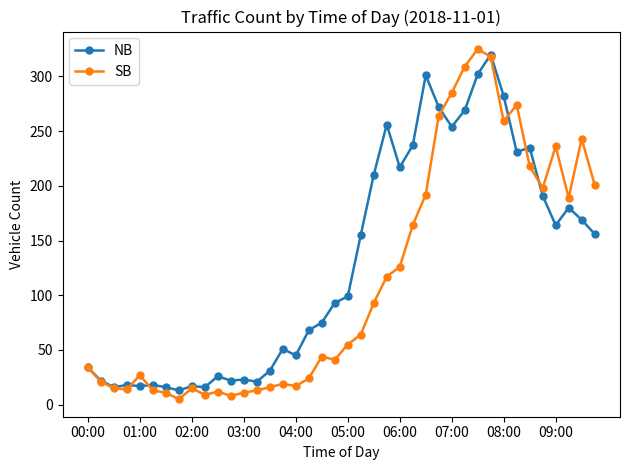

List the series in order of their overall mean, highest first.

NB, SB